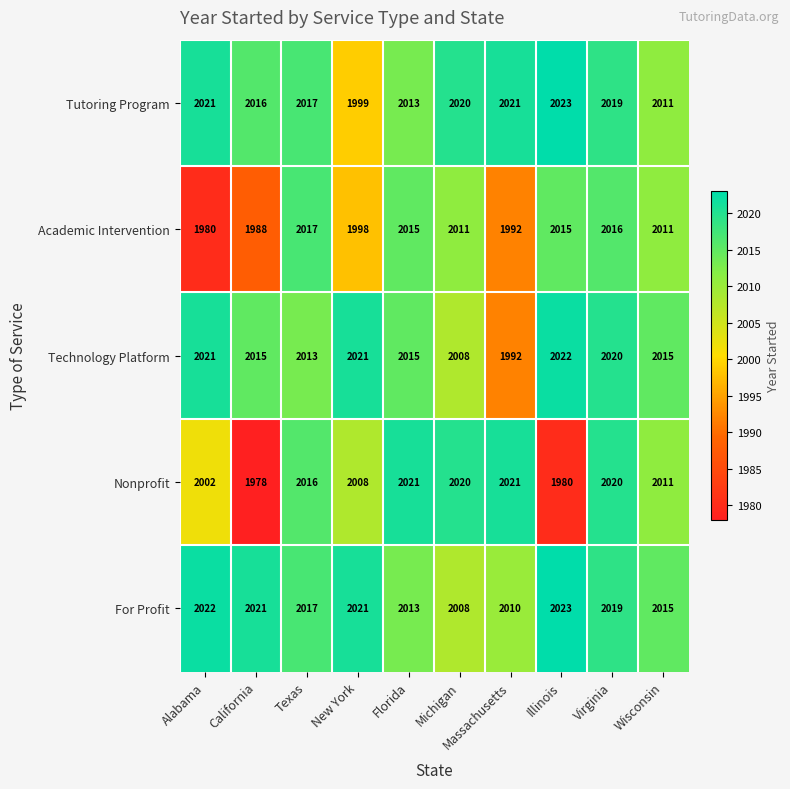

Which series changed the most between California and Illinois?

Academic Intervention